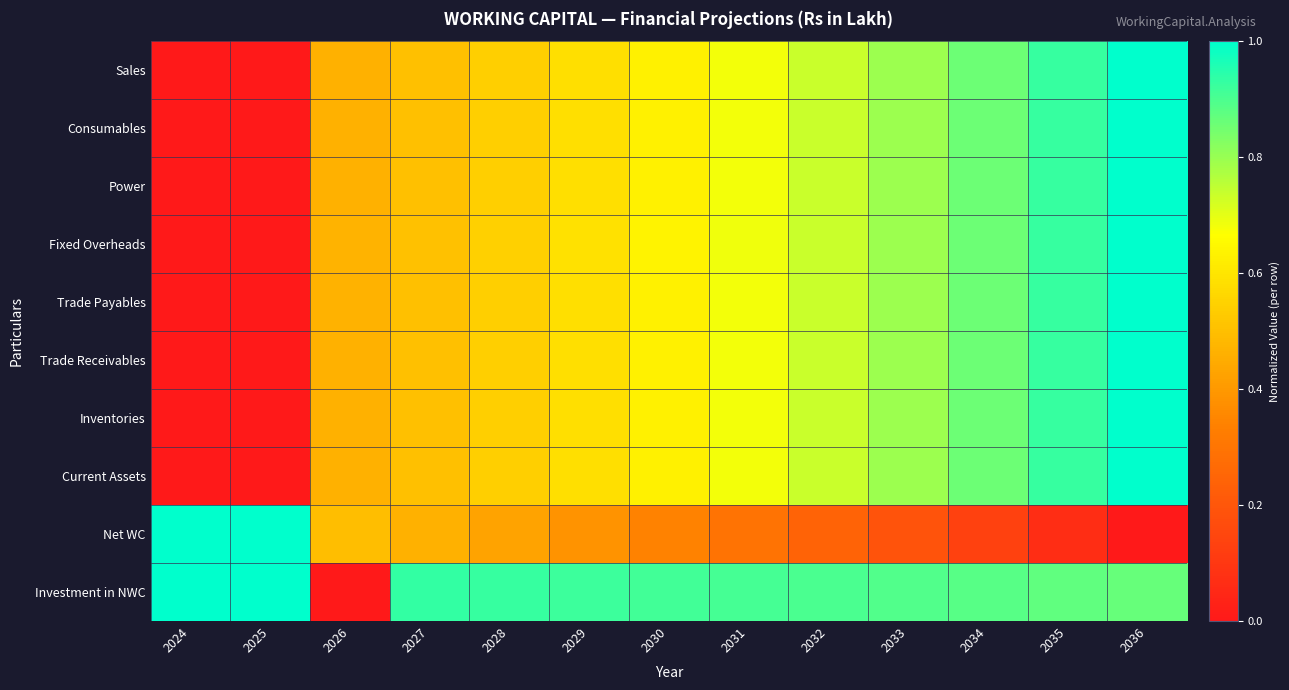

What is the spread (max minus min) of values at 2035?

0.9